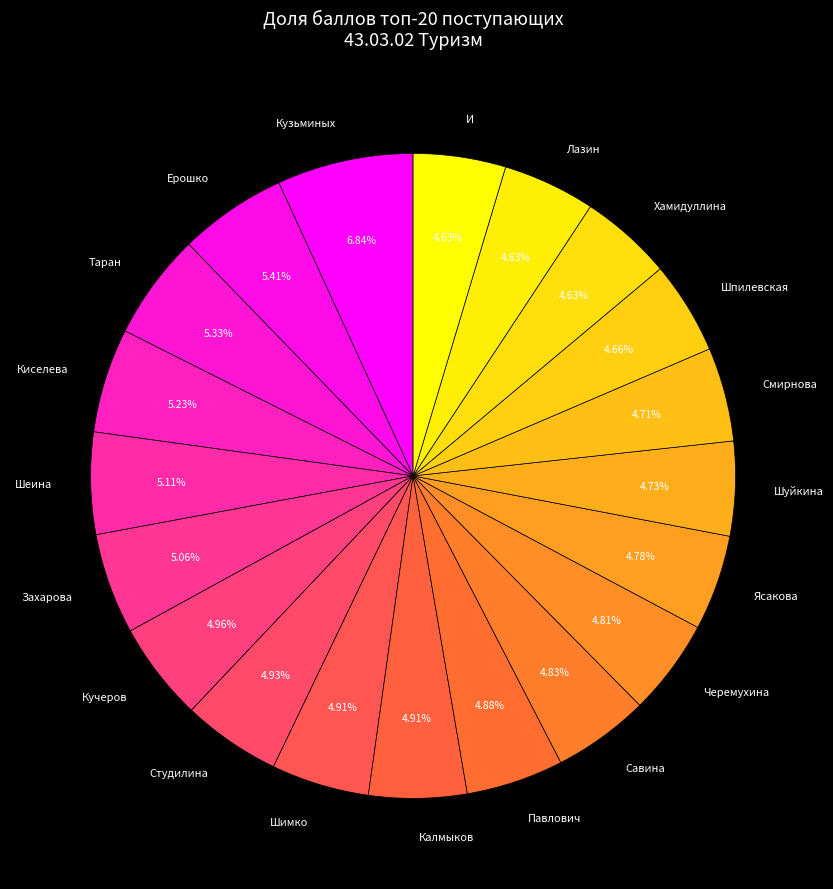

Is there a majority slice in this chart?

No